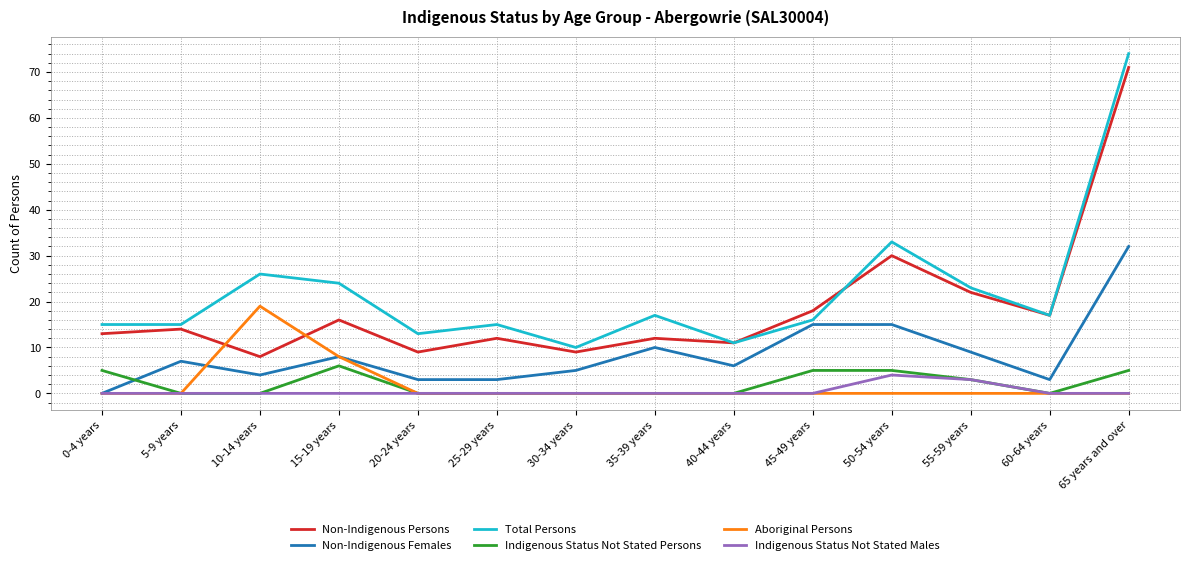

At which category is the sum across all series the highest?

65 years and over